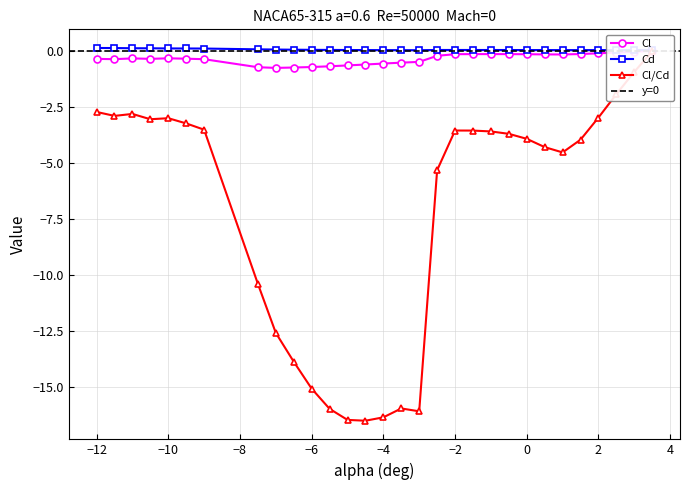

At which category does Cl reach its first local peak?

-11